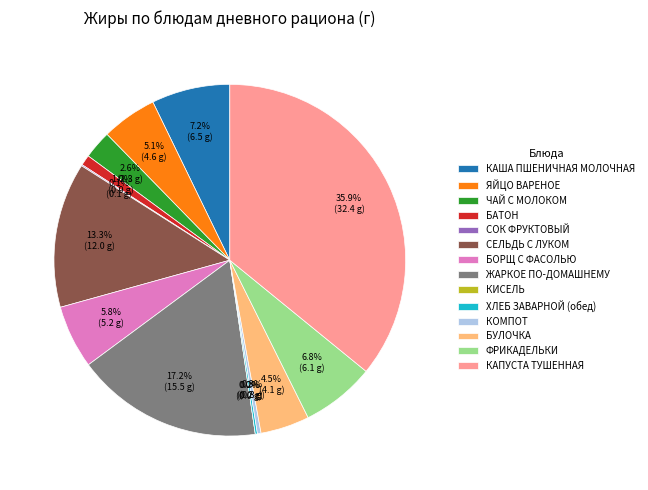

To the nearest percent, what is the average slice percentage?

7%